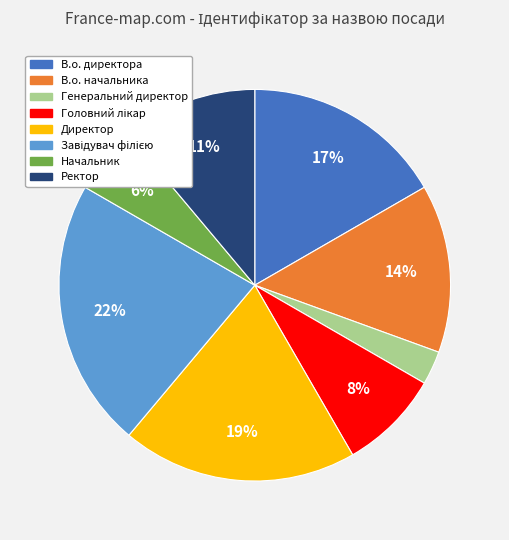

To the nearest percent, what is the average slice percentage?

12%